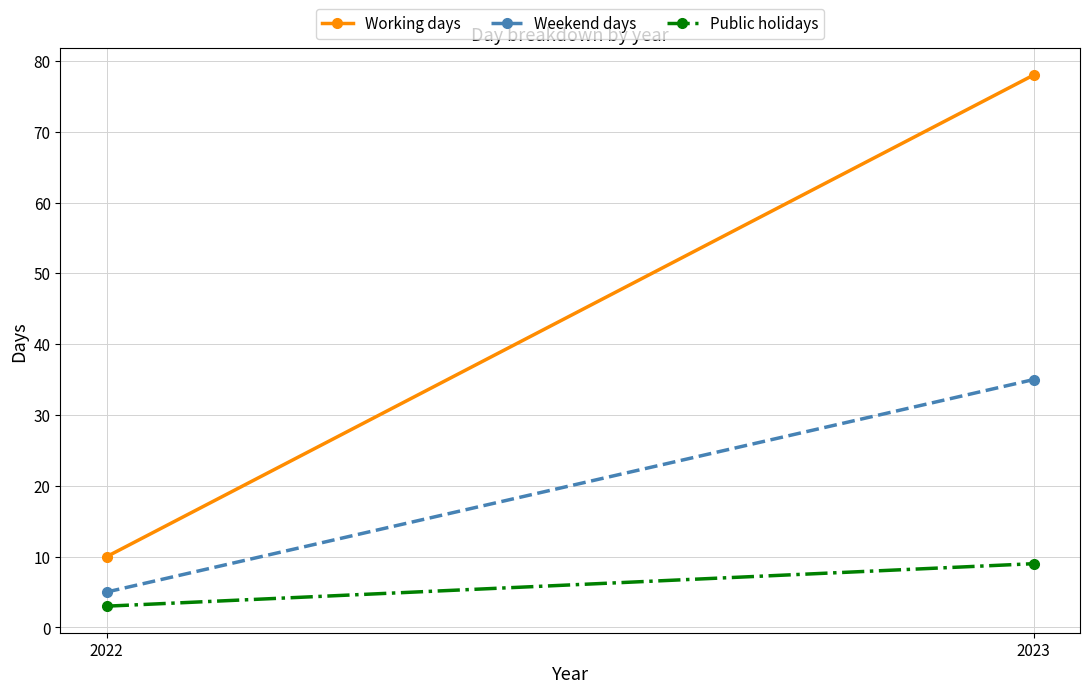

What is the sum of all Public holidays values?

12